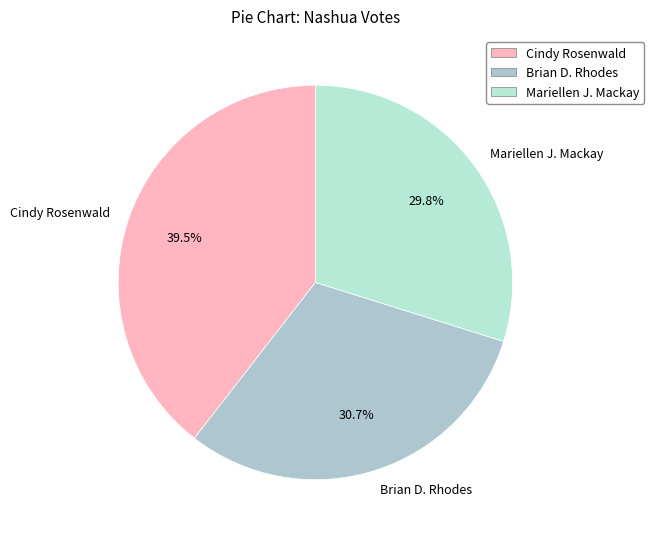

Which category has the biggest portion of the pie?

Cindy Rosenwald